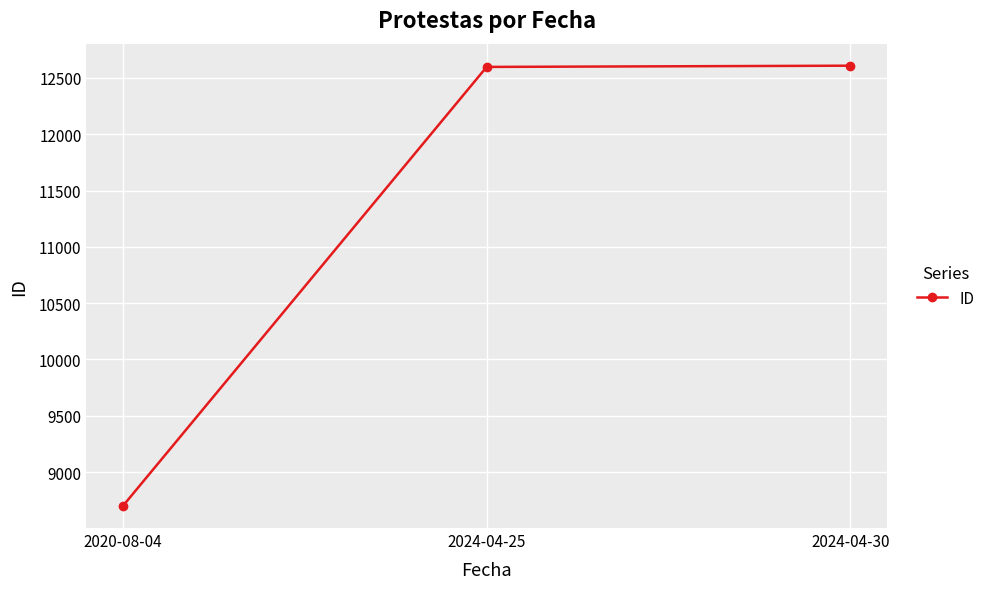

What is the ratio of the value at 2024-04-30 to the value at 2024-04-25?

1.0